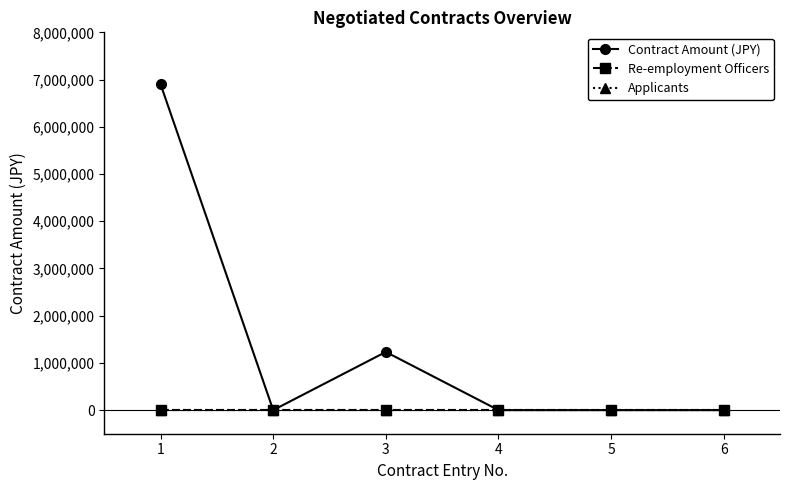

Is this an area chart (filled region under the line)?

No